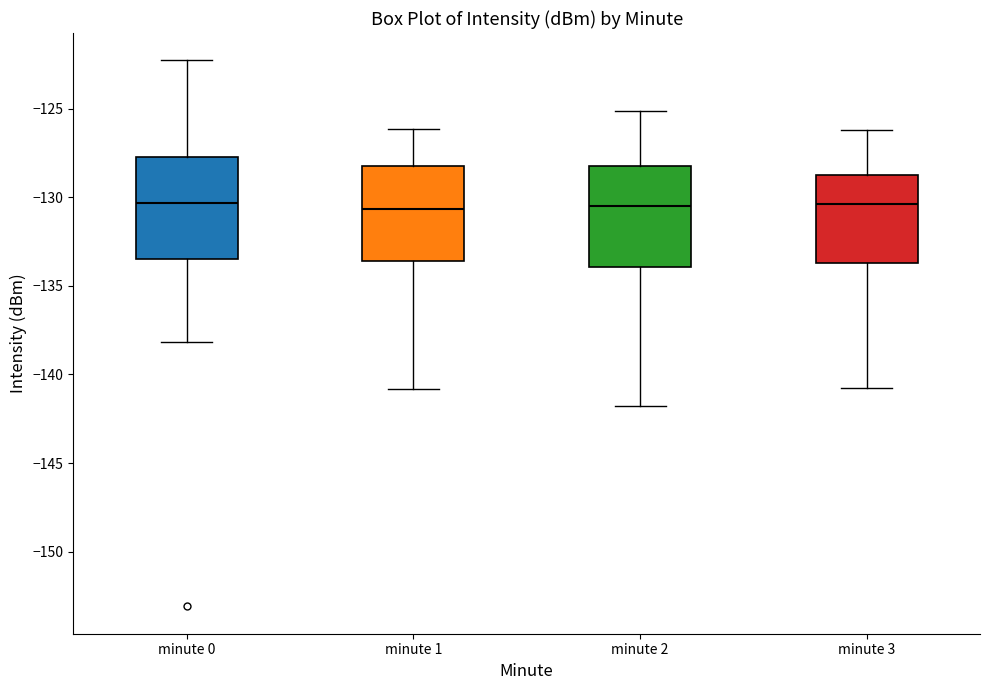

Reading left to right, read every box against the y-axis: the position of its median line, the range the box covers, and the ends of its whiskers. The values are not printed on the chart, so give them approximately, as read against the axis.

minute 0: median -130.5, box -133.5 to -127.5, whiskers -138.0 to -122.5
minute 1: median -130.5, box -133.5 to -128.0, whiskers -141.0 to -126.0
minute 2: median -130.5, box -134.0 to -128.5, whiskers -142.0 to -125.0
minute 3: median -130.5, box -133.5 to -129.0, whiskers -141.0 to -126.0